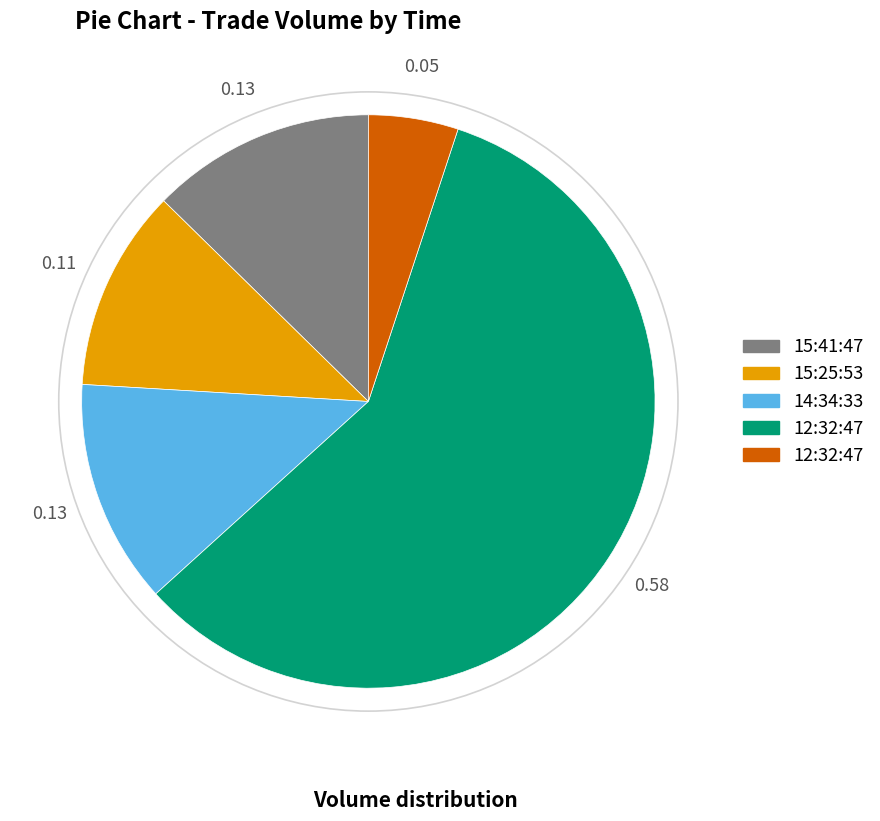

Is there a majority slice in this chart?

Yes